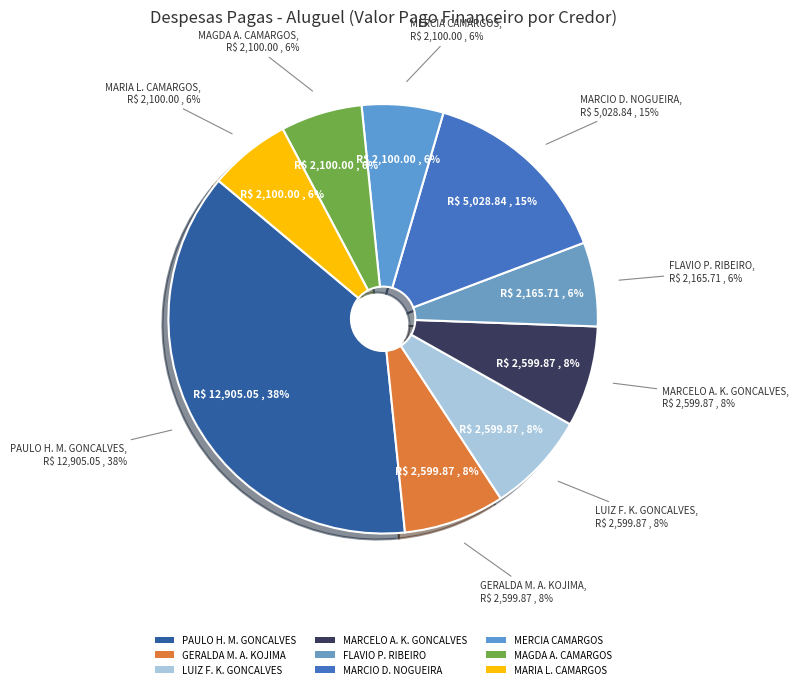

True or false: MAGDA APARECIDA CAMARGOS accounts for 12% of the total.

False